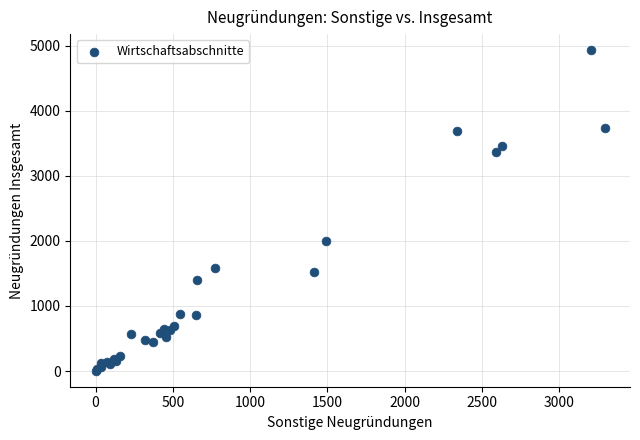

What Y value in the scatter plot is closest to 2467?

1994